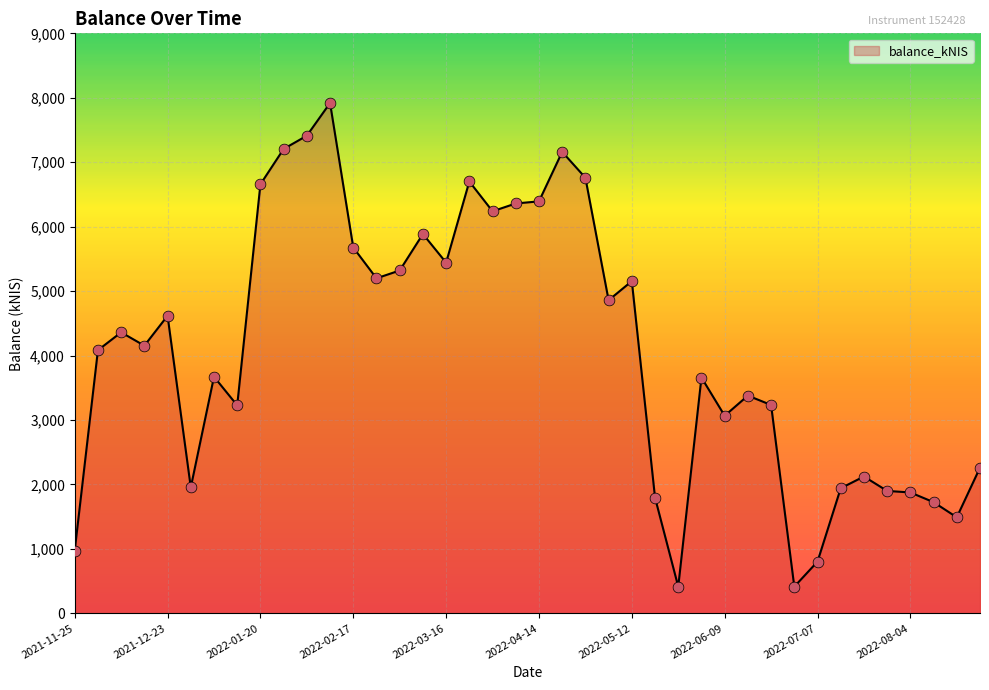

What is the greatest value displayed?

7918.7